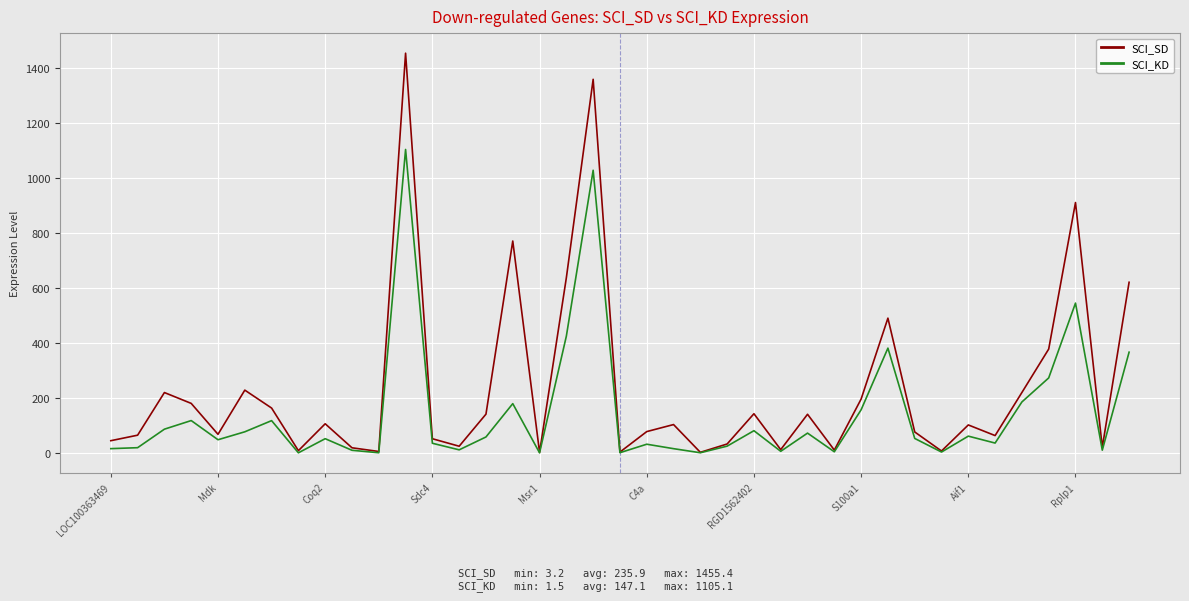

What is the difference between the maximum and minimum values in the SCI_KD series?

1103.6